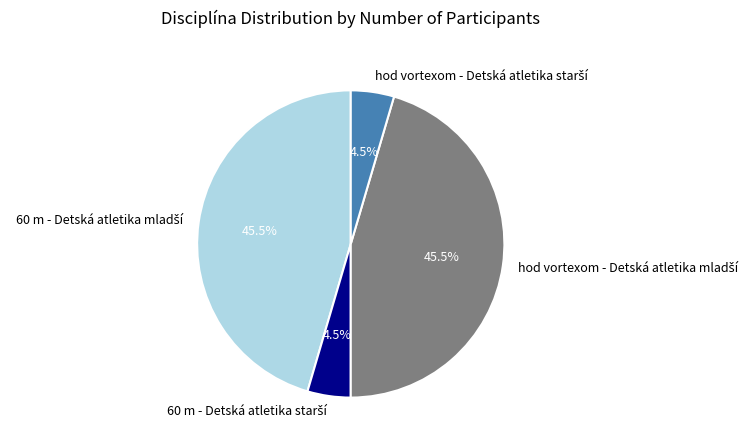

Does any single category account for the majority?

No